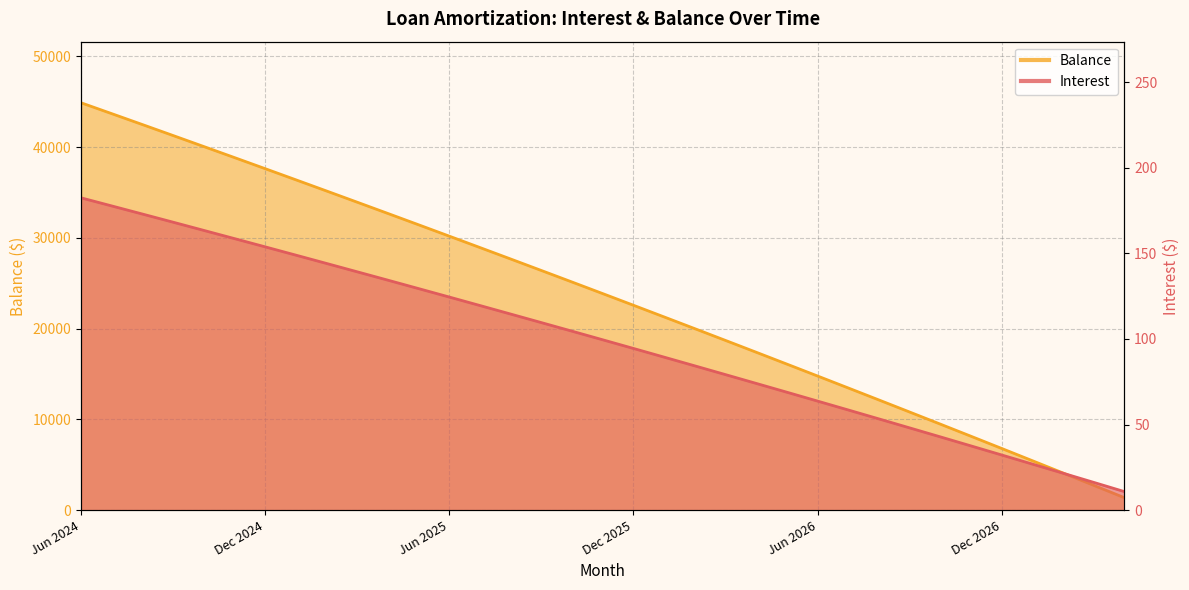

Reading left to right, what are all the values shown in this chart?

Interest: Jun 2024=182.4	Jul 2024=177.7	Aug 2024=172.9	Sep 2024=168.2	Oct 2024=163.4	Nov 2024=158.6	Dec 2024=153.8	Jan 2025=148.9	Feb 2025=144.1	Mar 2025=139.2	Apr 2025=134.3	May 2025=129.4	Jun 2025=124.5	Jul 2025=119.5	Aug 2025=114.5	Sep 2025=109.5	Oct 2025=104.5	Nov 2025=99.5	Dec 2025=94.5	Jan 2026=89.4	Feb 2026=84.3	Mar 2026=79.2	Apr 2026=74.0	May 2026=68.9	Jun 2026=63.7	Jul 2026=58.5	Aug 2026=53.3	Sep 2026=48.0	Oct 2026=42.8	Nov 2026=37.5	Dec 2026=32.2	Jan 2027=26.9	Feb 2027=21.6	Mar 2027=16.2	Apr 2027=10.8
Balance: Jun 2024=44890.0	Jul 2024=43692.0	Aug 2024=42489.0	Sep 2024=41281.0	Oct 2024=40068.0	Nov 2024=38851.0	Dec 2024=37629.0	Jan 2025=36402.0	Feb 2025=35170.0	Mar 2025=33933.0	Apr 2025=32691.0	May 2025=31444.0	Jun 2025=30192.0	Jul 2025=28935.0	Aug 2025=27674.0	Sep 2025=26408.0	Oct 2025=25137.0	Nov 2025=23860.0	Dec 2025=22578.0	Jan 2026=21291.0	Feb 2026=19999.0	Mar 2026=18702.0	Apr 2026=17400.0	May 2026=16093.0	Jun 2026=14781.0	Jul 2026=13463.0	Aug 2026=12140.0	Sep 2026=10812.0	Oct 2026=9479.0	Nov 2026=8141.0	Dec 2026=6797.0	Jan 2027=5448.0	Feb 2027=4094.0	Mar 2027=2734.0	Apr 2027=1369.0